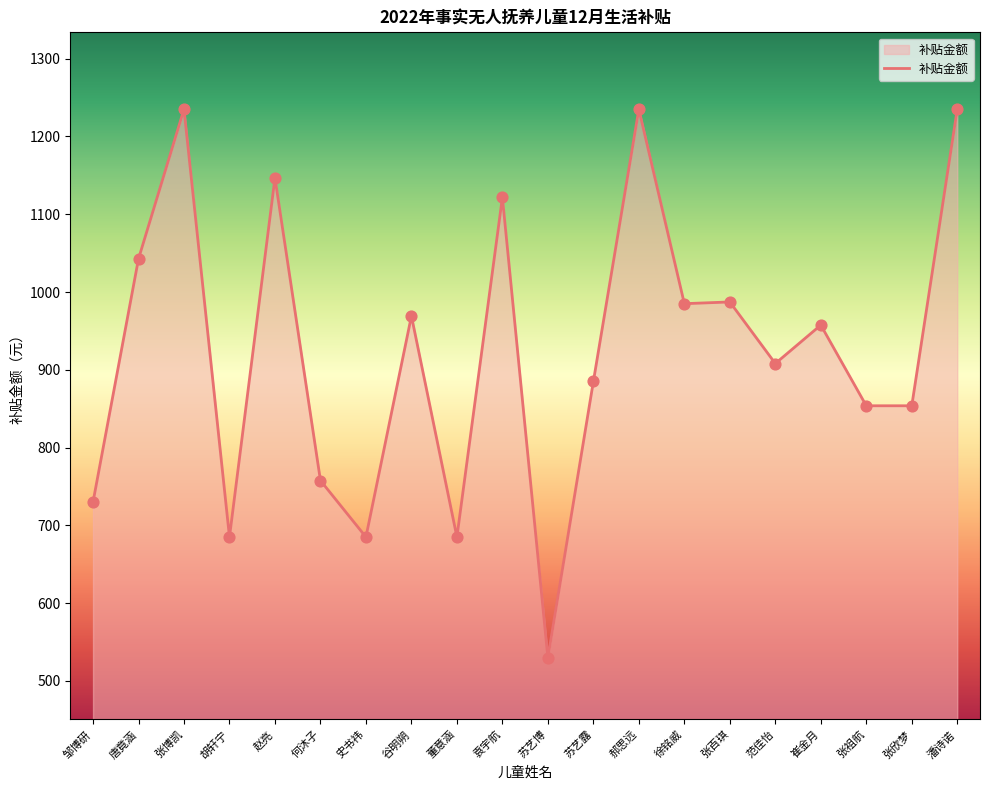

Approximately how many times larger is the value at 邹博研 compared to 史书祎?

1.1